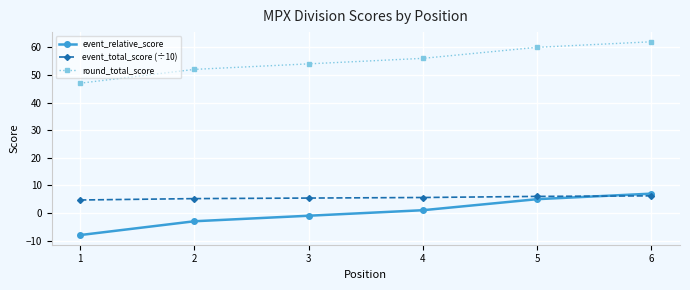

List the series in order of their peak value, highest first.

round_total_score, event_relative_score, event_total_score (÷10)